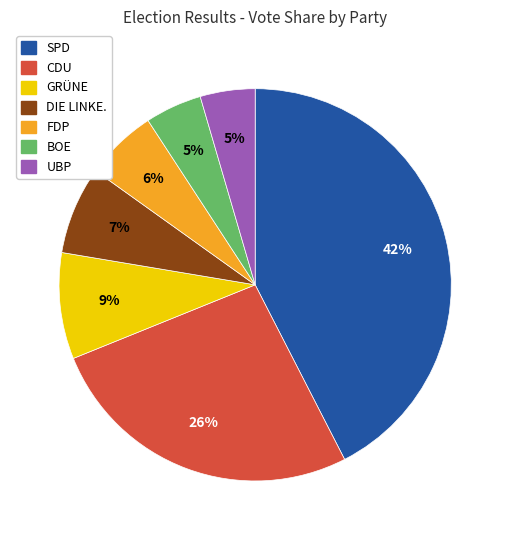

Is it true that GRÜNE is 1% of the pie?

False